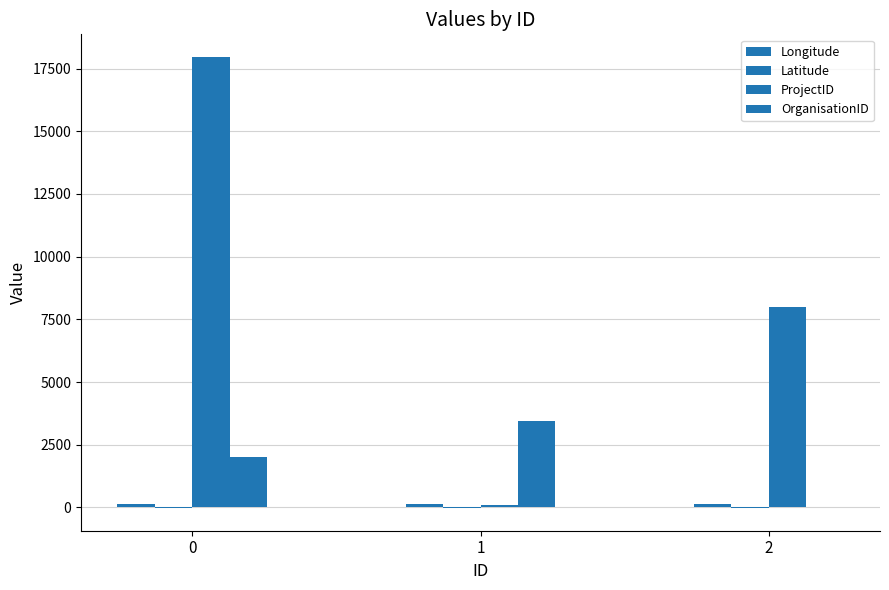

Between 1 and 2, which series saw the biggest shift?

ProjectID